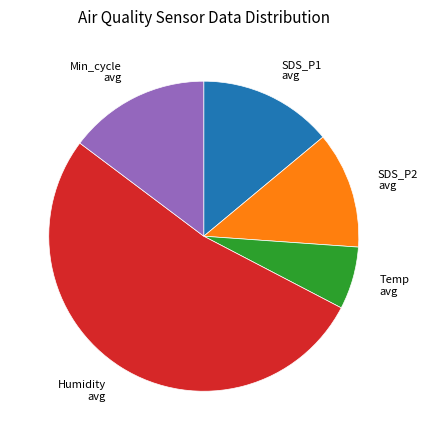

Which has a higher value, Temp avg or SDS_P2 avg?

SDS_P2 avg